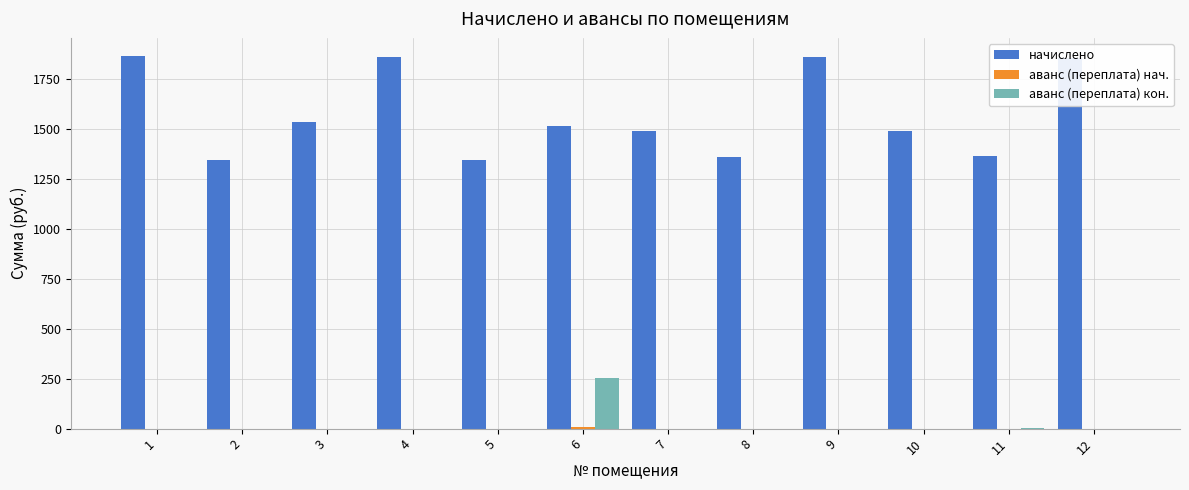

Are the bars grouped side by side (vs. stacked)?

Yes